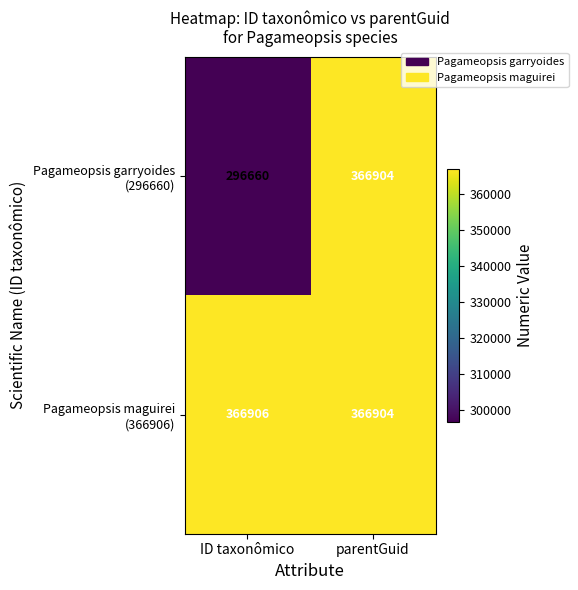

At which category is the sum across all series the highest?

parentGuid